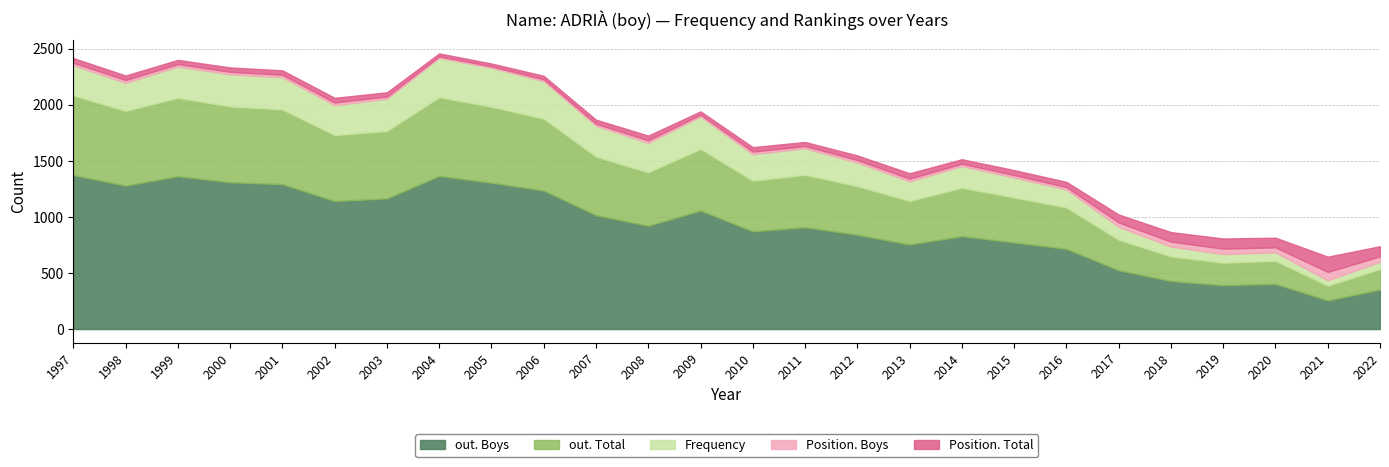

In out. Total, how many points are higher than both neighbors (excluding endpoints)?

6